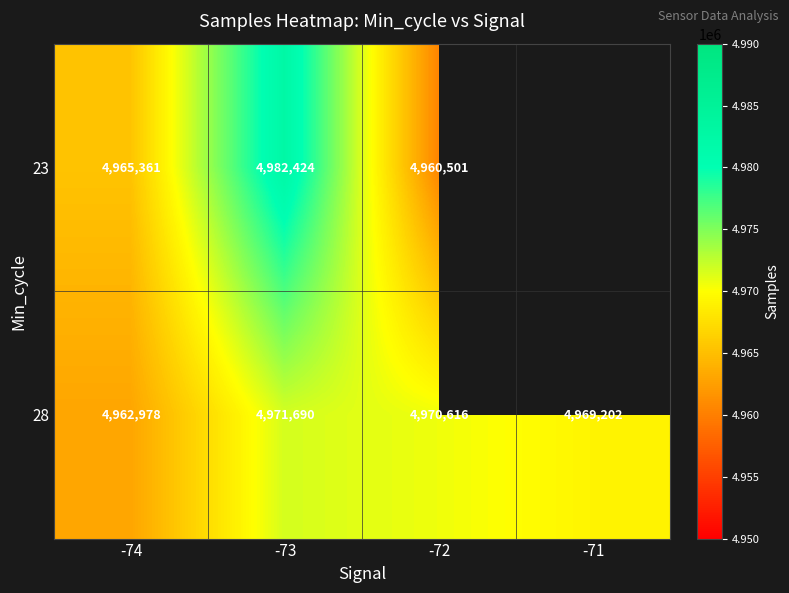

Count the number of data series in this chart.

2